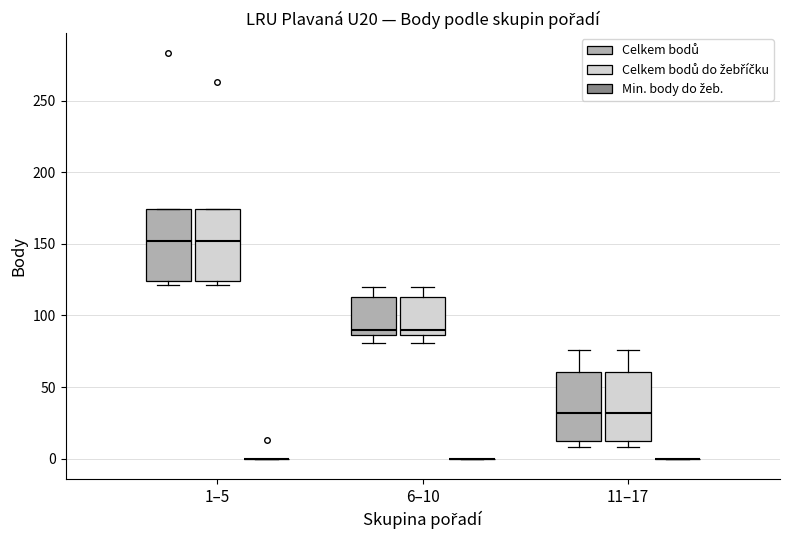

Where does the upper whisker of the box for 11–17 (Celkem bodů) end on the y-axis? The values are not printed on the chart, so give them approximately, as read against the axis.

75